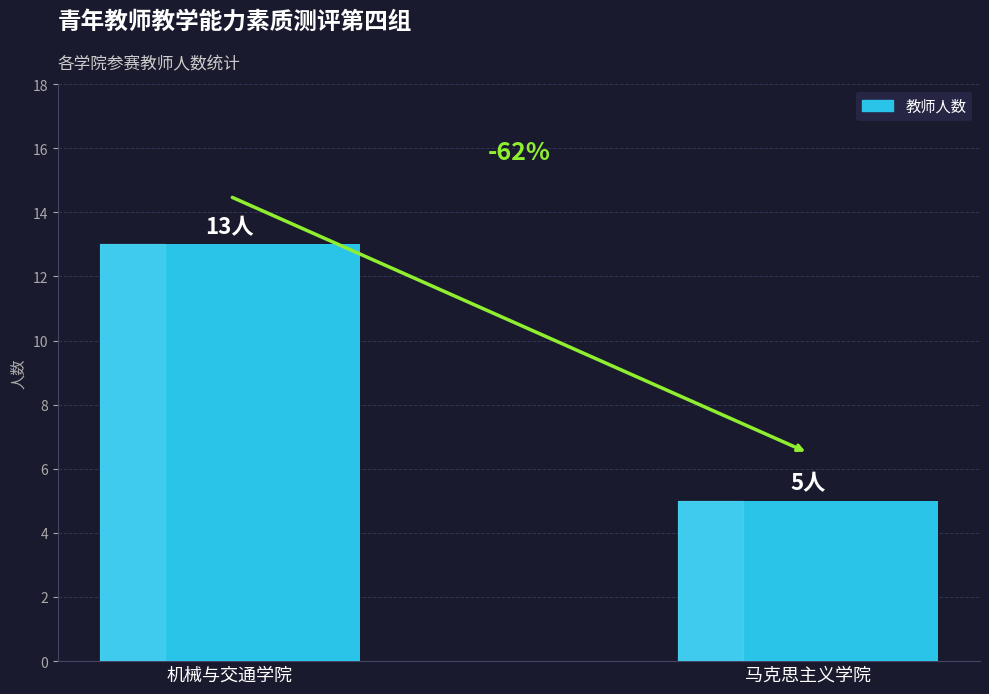

At which category does the chart reach its peak across all series?

机械与交通学院